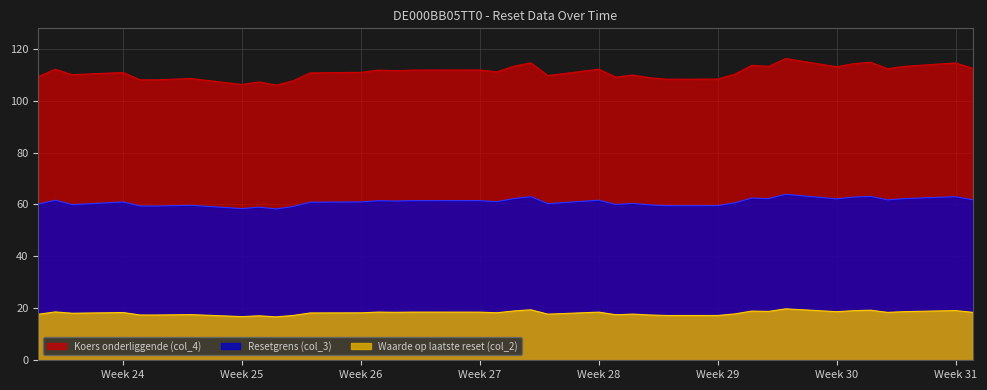

The value of Resetgrens (col_3) at 2025-06-11 is 60.1. True or false?

True